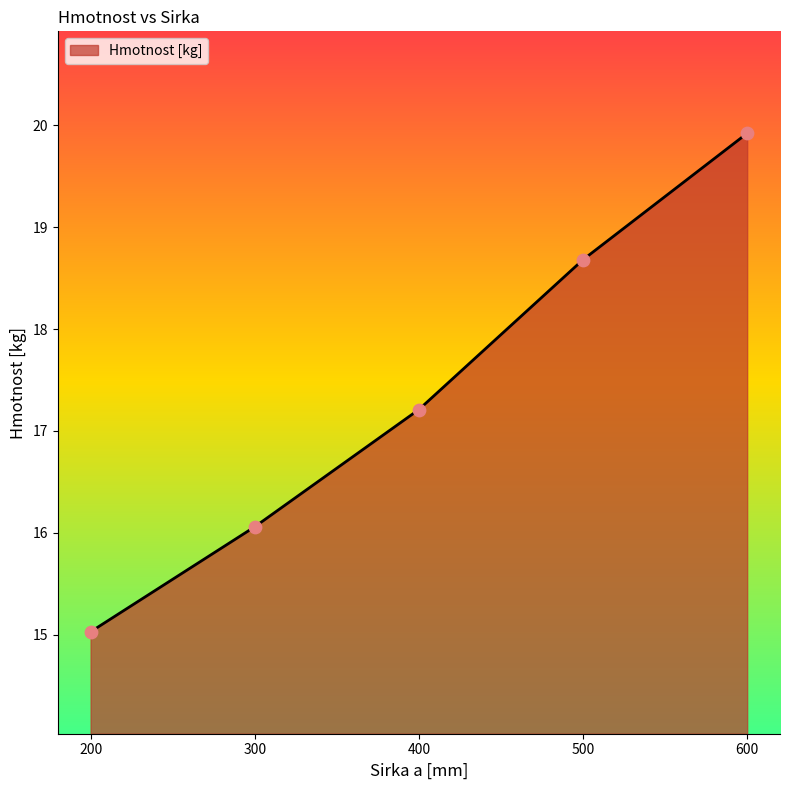

Which has a higher value, 300 or 600?

600